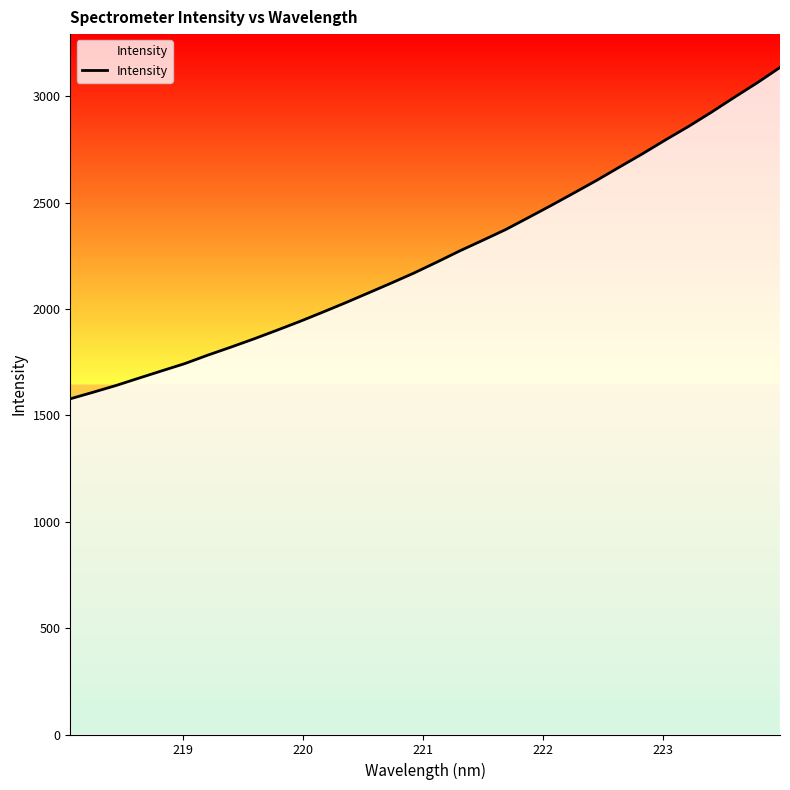

What is the minimum value shown in the chart?

1578.0